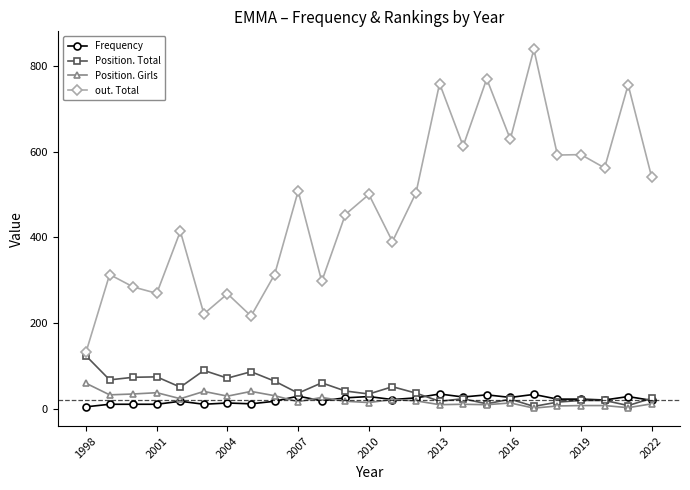

At how many categories does at least one series exceed 146?

24